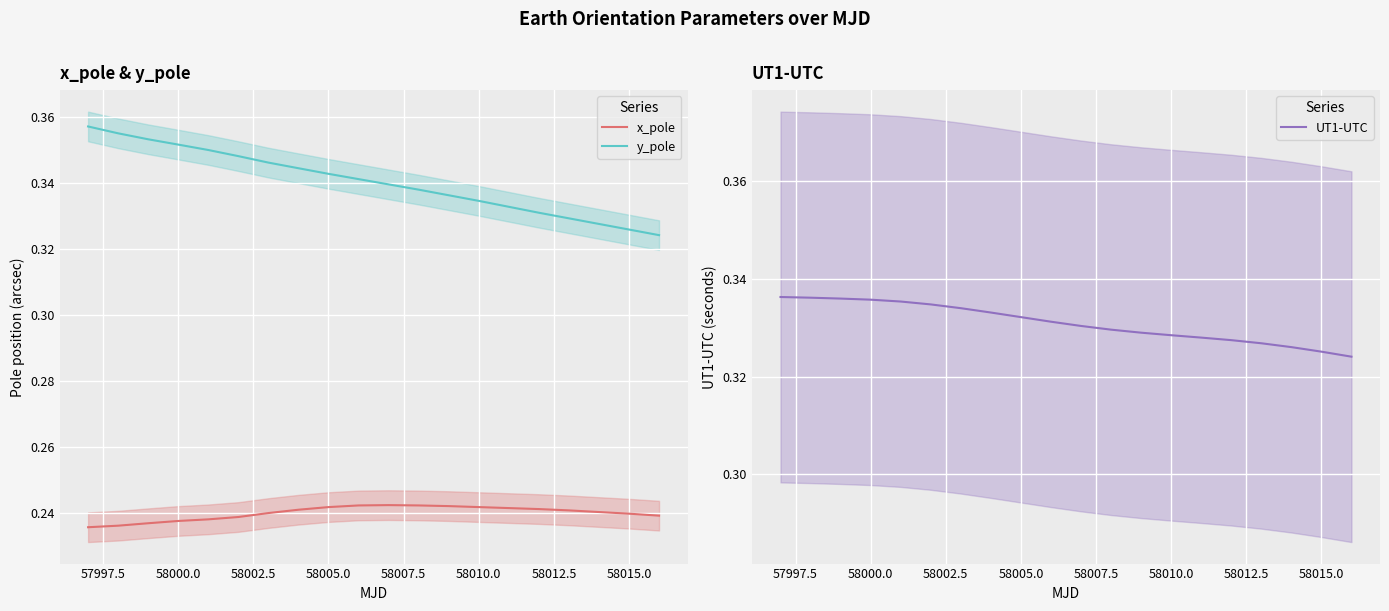

True or false: y_pole has a value of 0.5 at 58000.0.

False